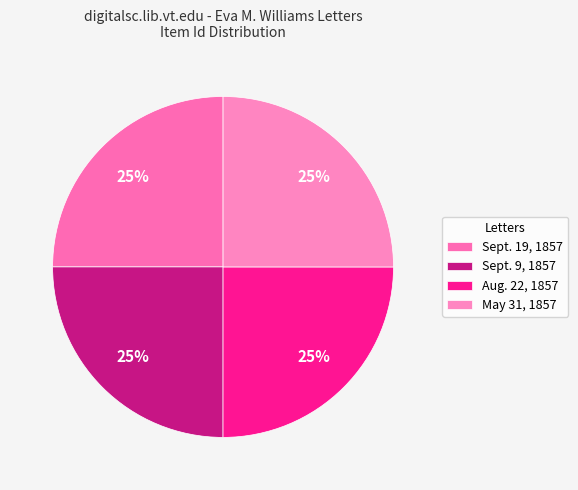

Is it true that May 31, 1857 is 25% of the pie?

True